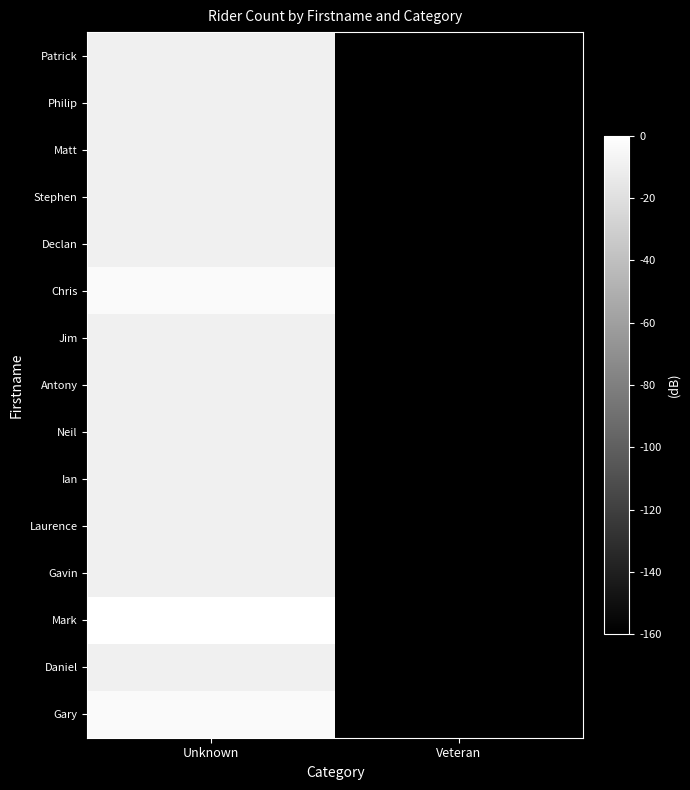

At Unknown, list the series in order from largest to smallest.

Mark, Gary, Chris, Daniel, Gavin, Laurence, Ian, Neil, Antony, Jim, Declan, Stephen, Matt, Philip, Patrick